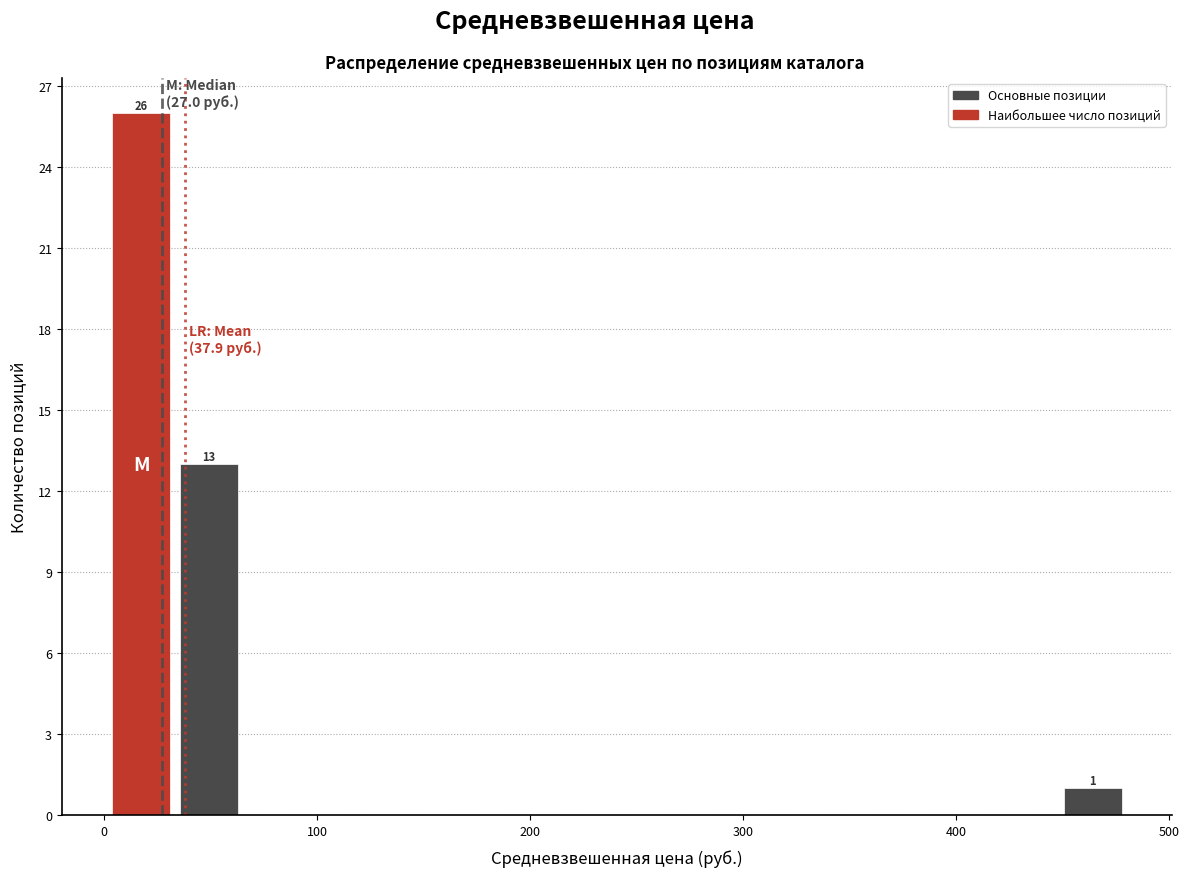

Around what value on the x-axis is the tallest bar? Give the approximate position of its centre, as read against the axis.

20